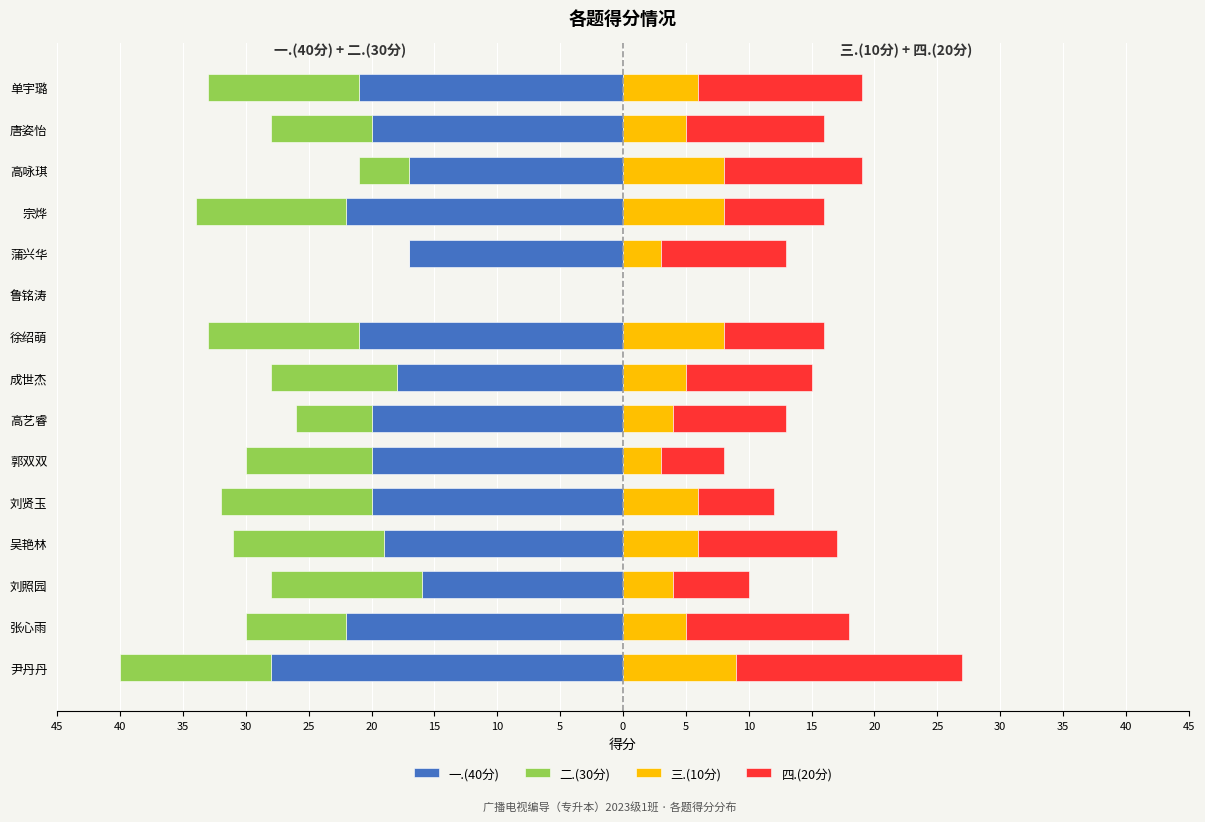

Between 吴艳林 and 高咏琪, which series saw the biggest shift?

二.(30分)